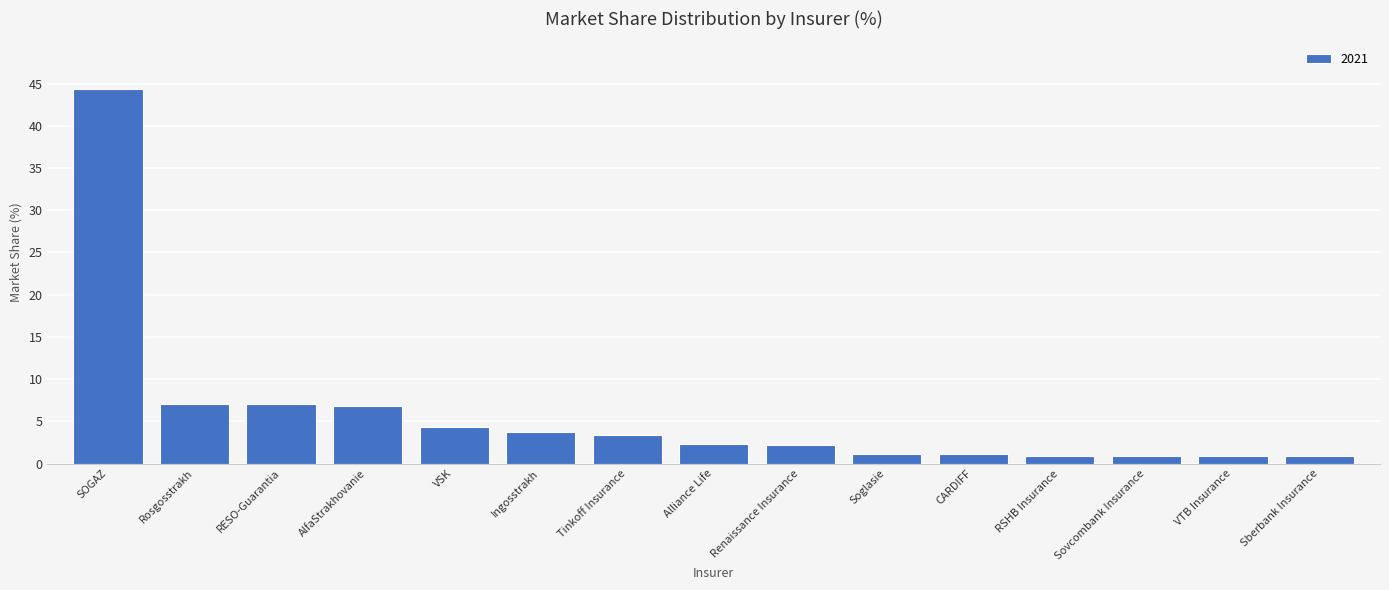

Which category has the highest value across all series?

SOGAZ